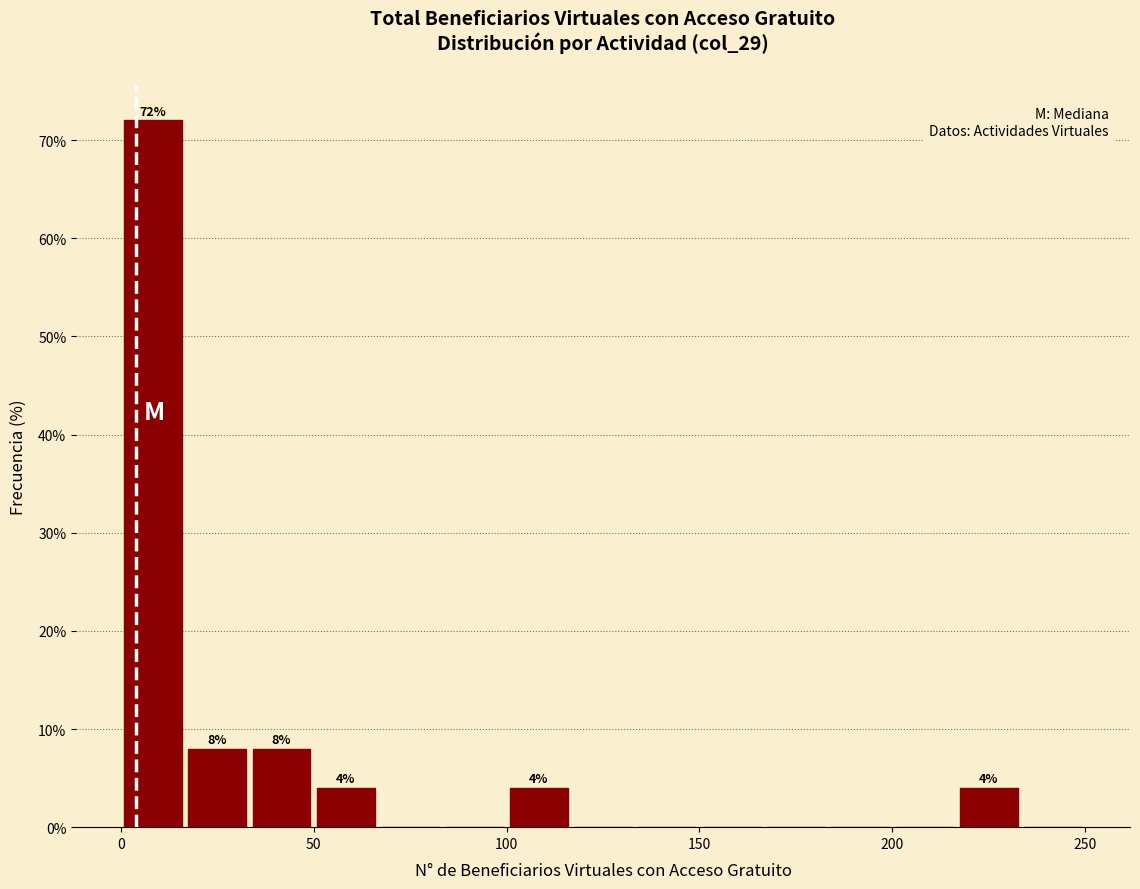

Read against the x-axis, roughly where is the centre of the tallest bar?

10